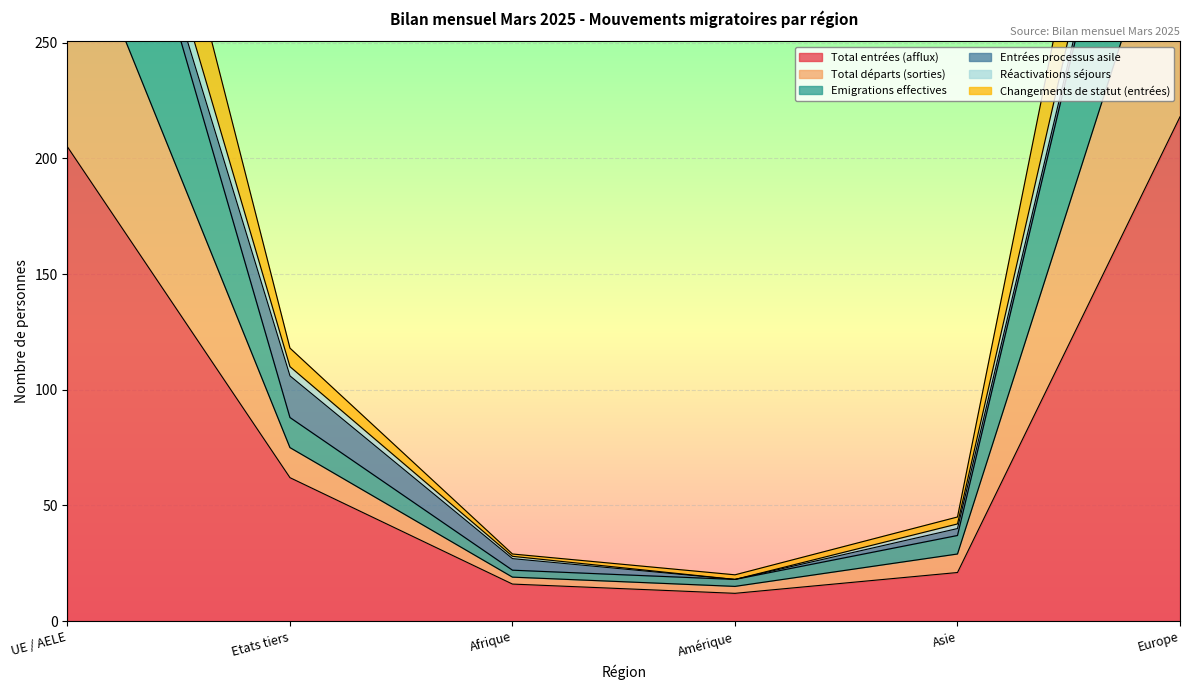

The value of Total entrées (afflux) at Europe is 218. True or false?

True